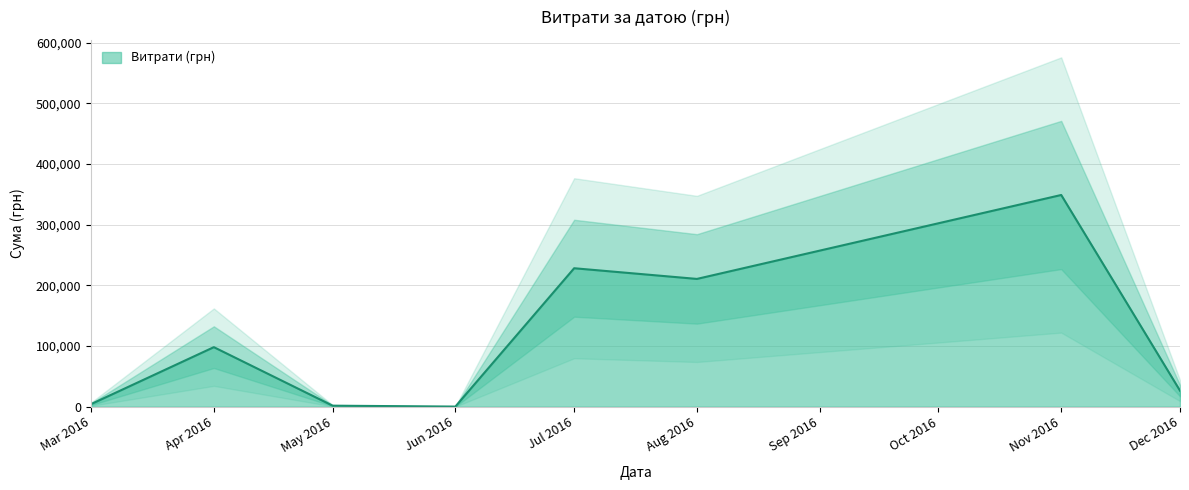

What is the highest value of the Витрати (грн) series?

348965.9